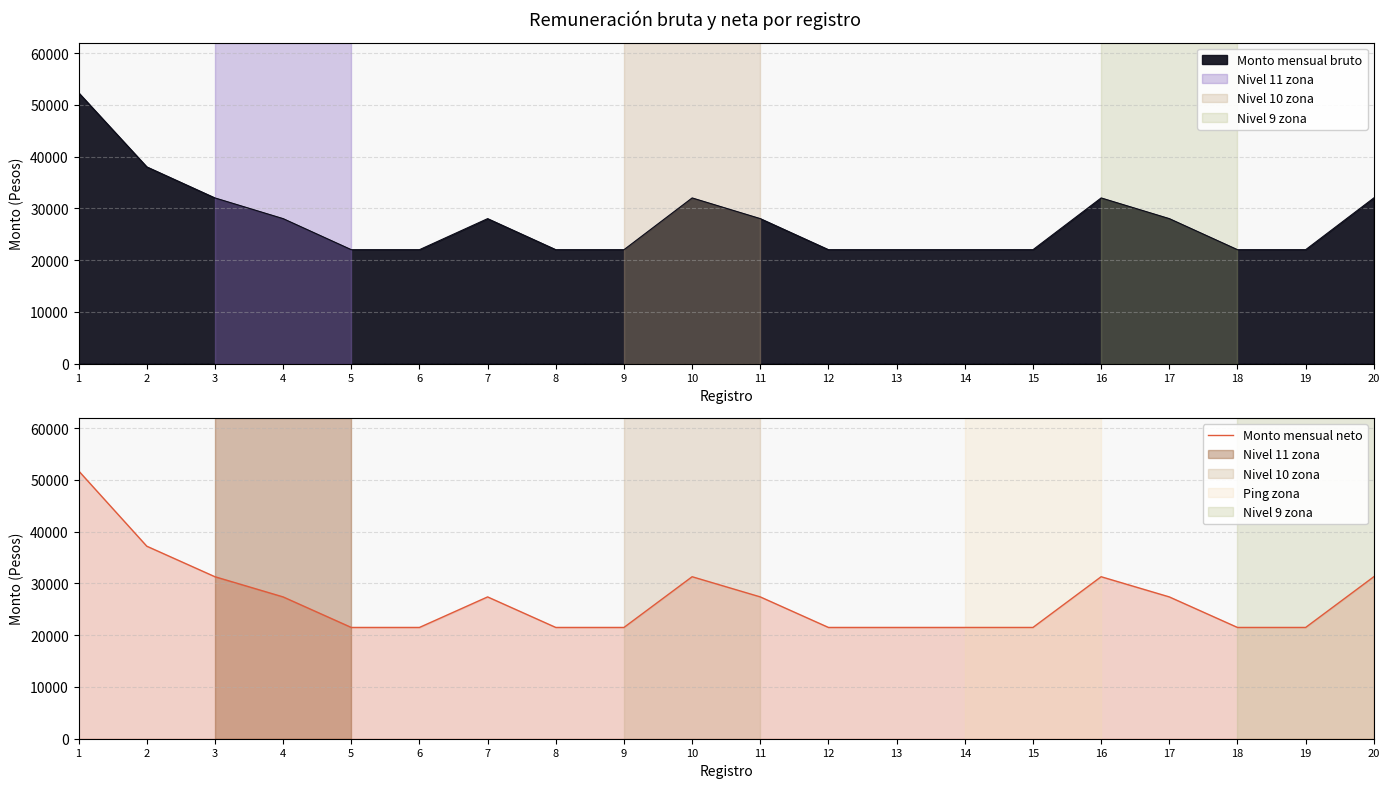

Is it true that the value at 19 is 30331.3?

False